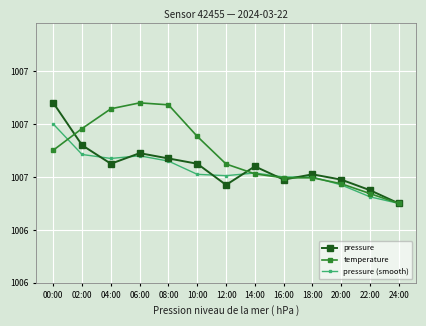

Between 14:00 and 18:00, which is larger?

14:00